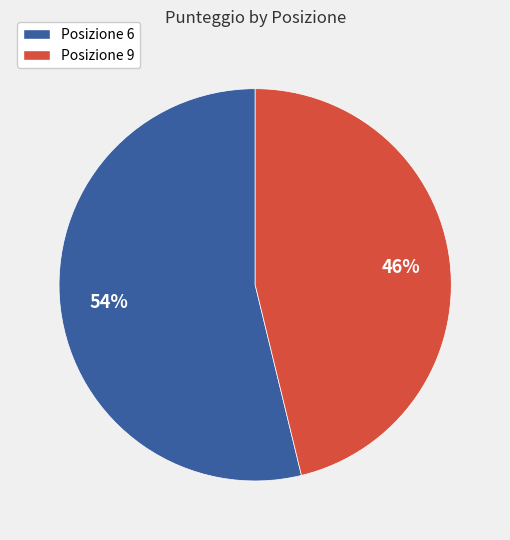

Is there any slice that represents more than half of the pie?

Yes